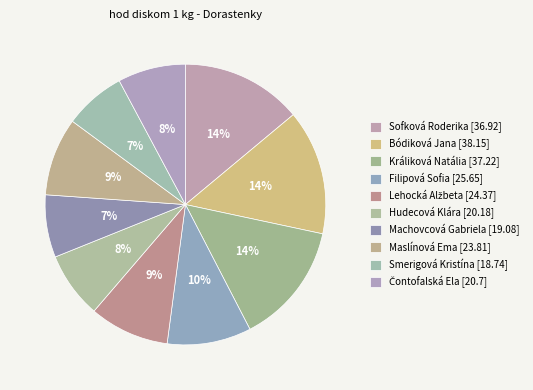

Between Filipová Sofia and Smerigová Kristína, which is larger?

Filipová Sofia